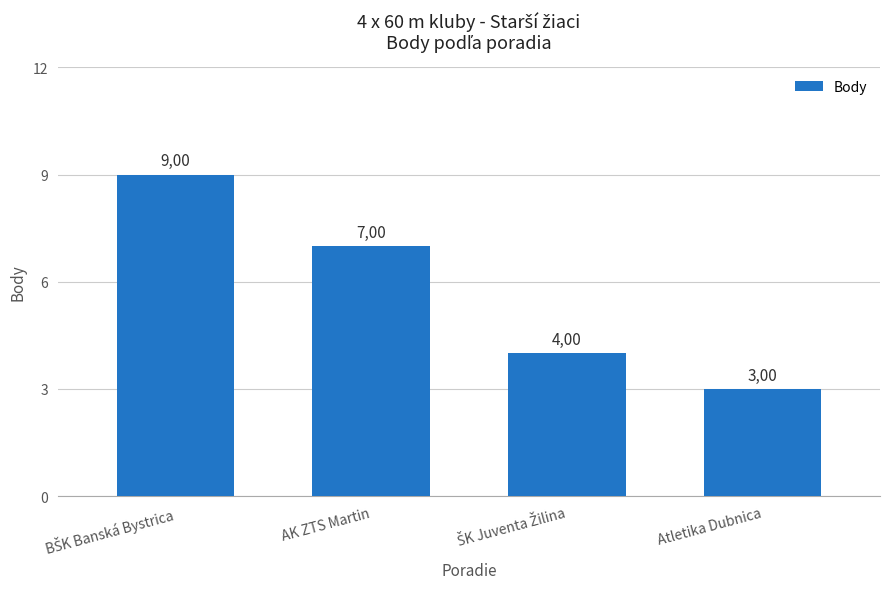

Between AK ZTS Martin and ŠK Juventa Žilina, which is larger?

AK ZTS Martin